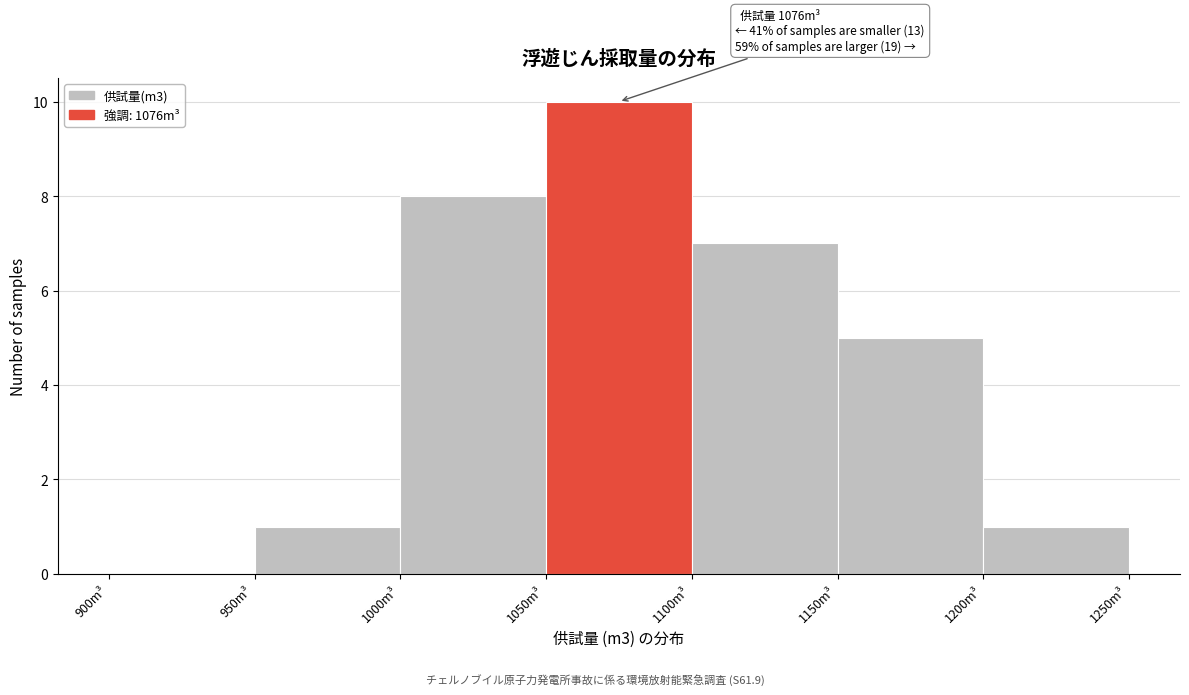

Over which range of the x-axis is the bar tallest?

1050 to 1100